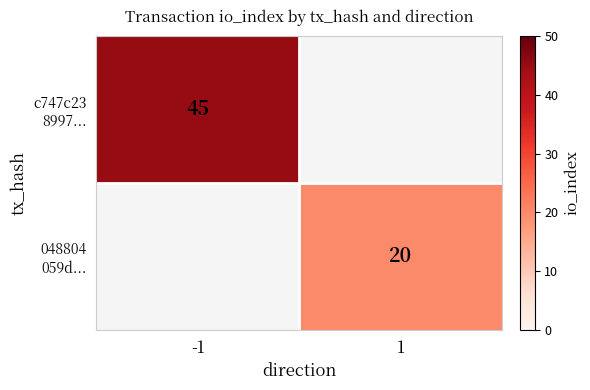

What value does the 048804 059d... series have at 1?

20.0